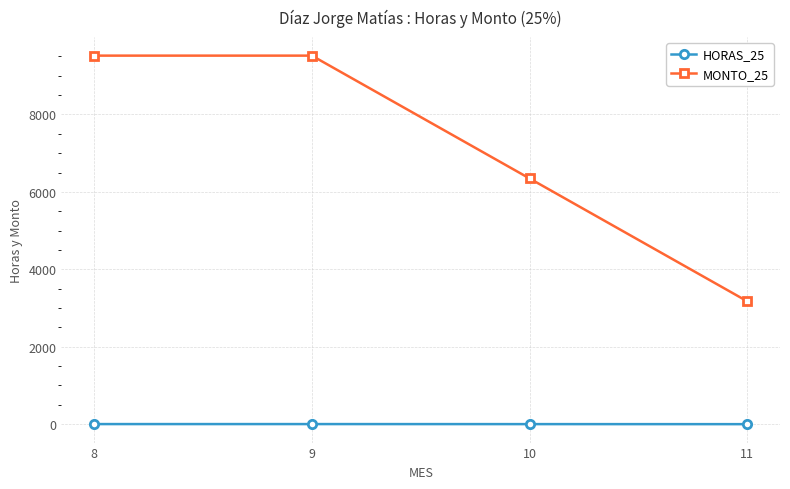

What is the average value of the HORAS_25 series?

2